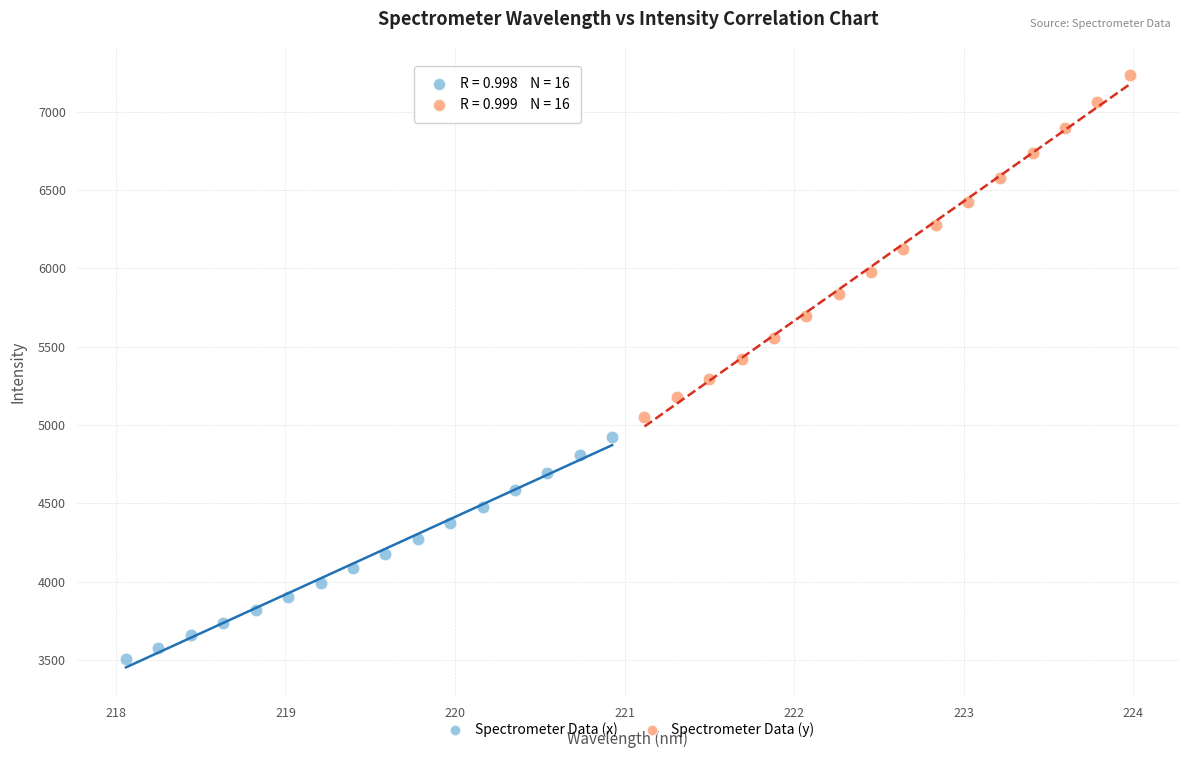

What are all the series names shown in the legend?

Spectrometer Data (x), Spectrometer Data (y)